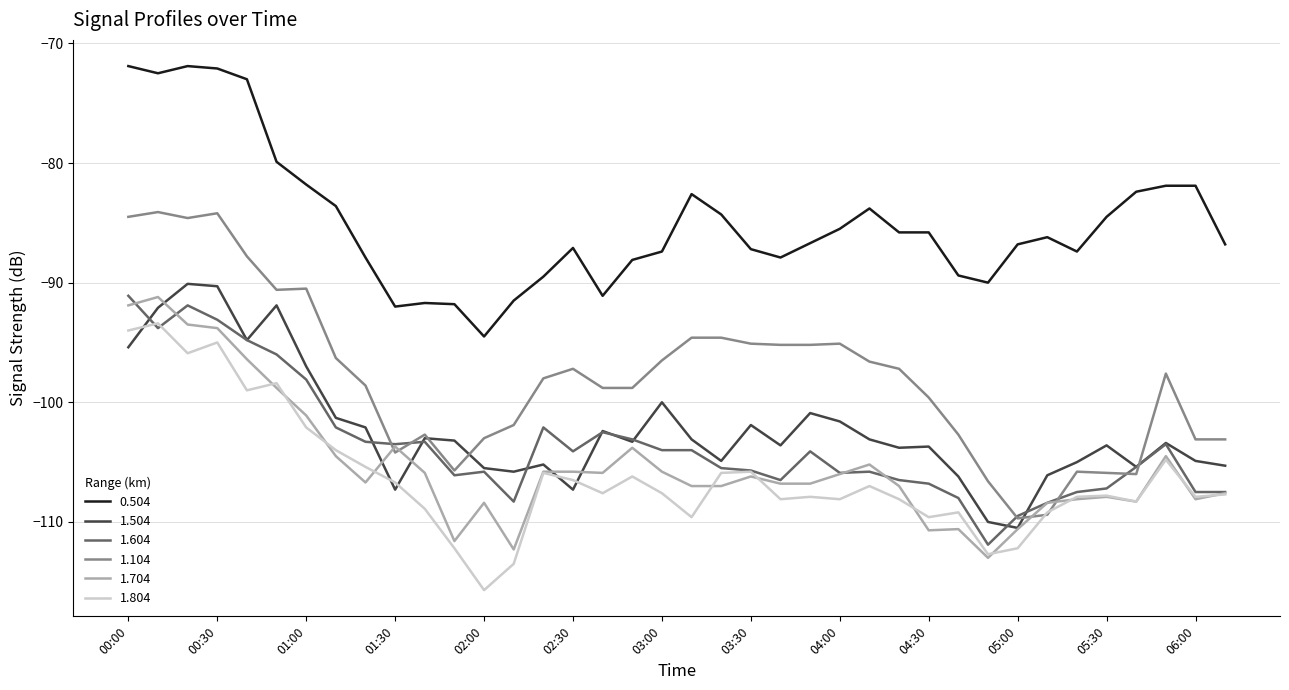

What is the minimum value for 1.104?

-109.7